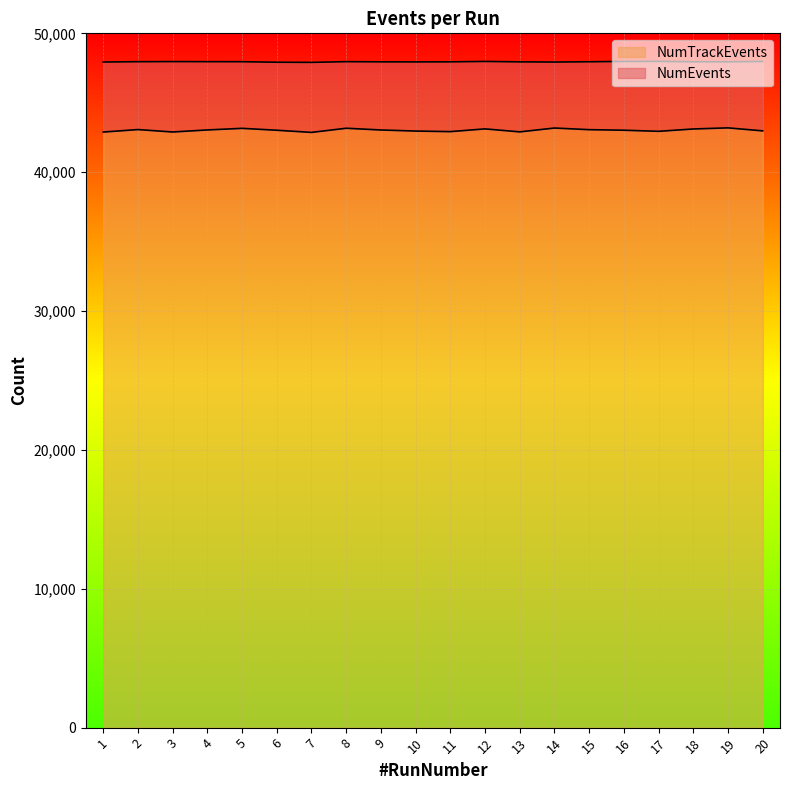

Rank the categories by NumTrackEvents value from lowest to highest.

7, 1, 3, 13, 11, 17, 10, 20, 6, 16, 9, 4, 15, 2, 18, 12, 5, 8, 14, 19